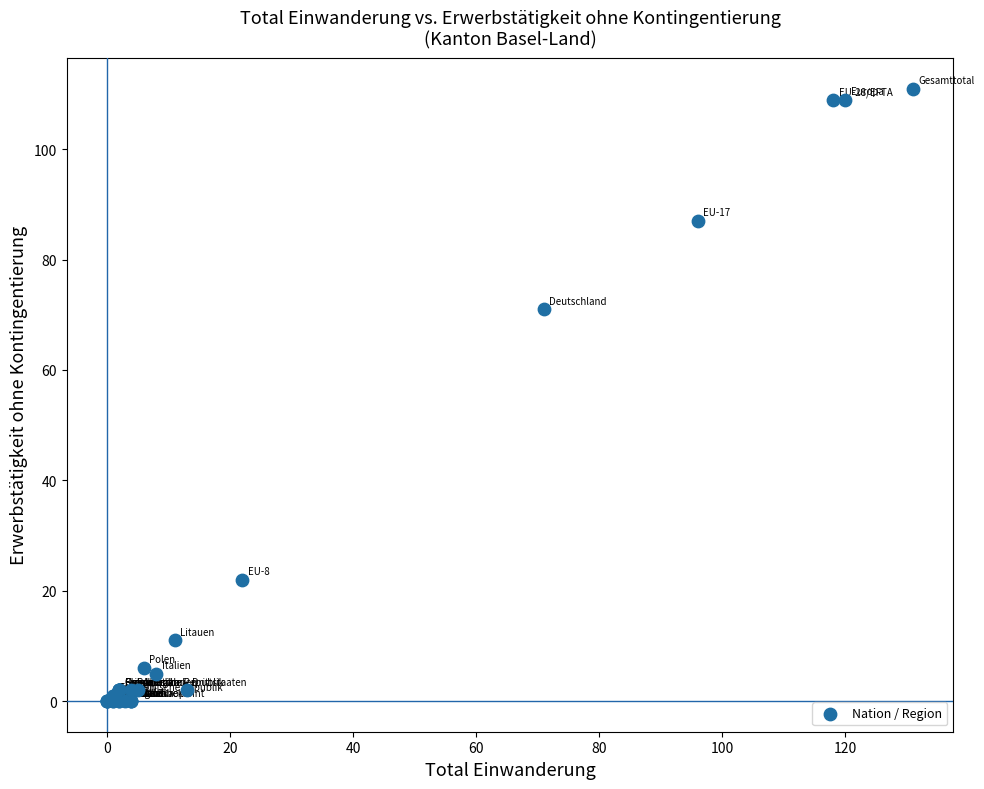

What Y value in the scatter plot is closest to 55?

71